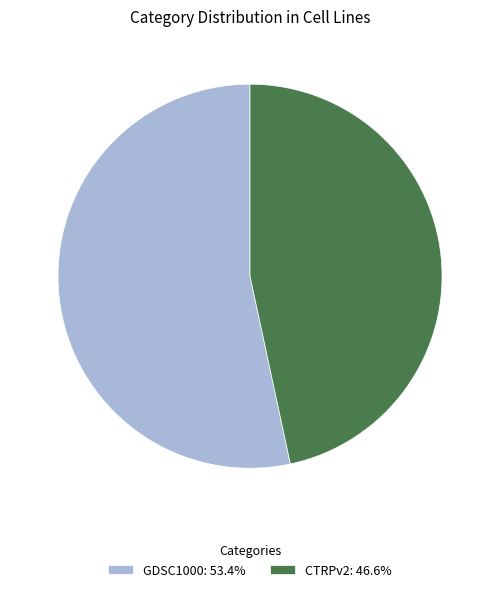

Combined, do CTRPv2: 46.6% and GDSC1000: 53.4% account for over 50%?

Yes